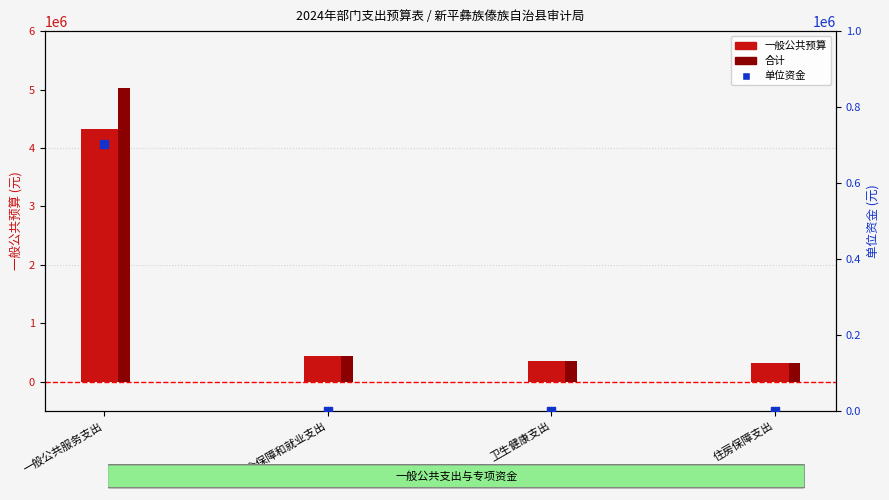

At which category is the sum across all series the highest?

一般公共服务支出